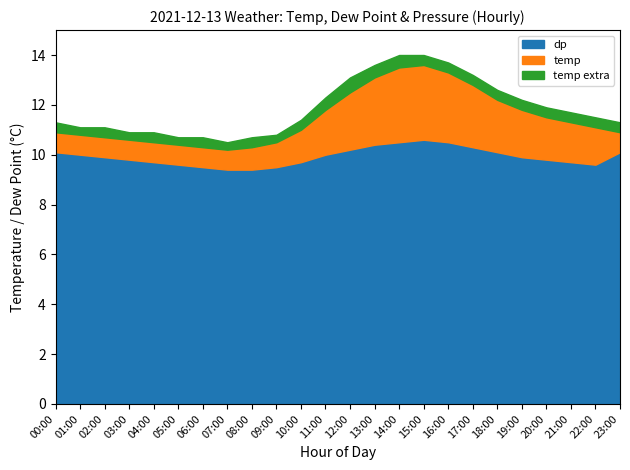

At which category is the sum across all series the highest?

15:00